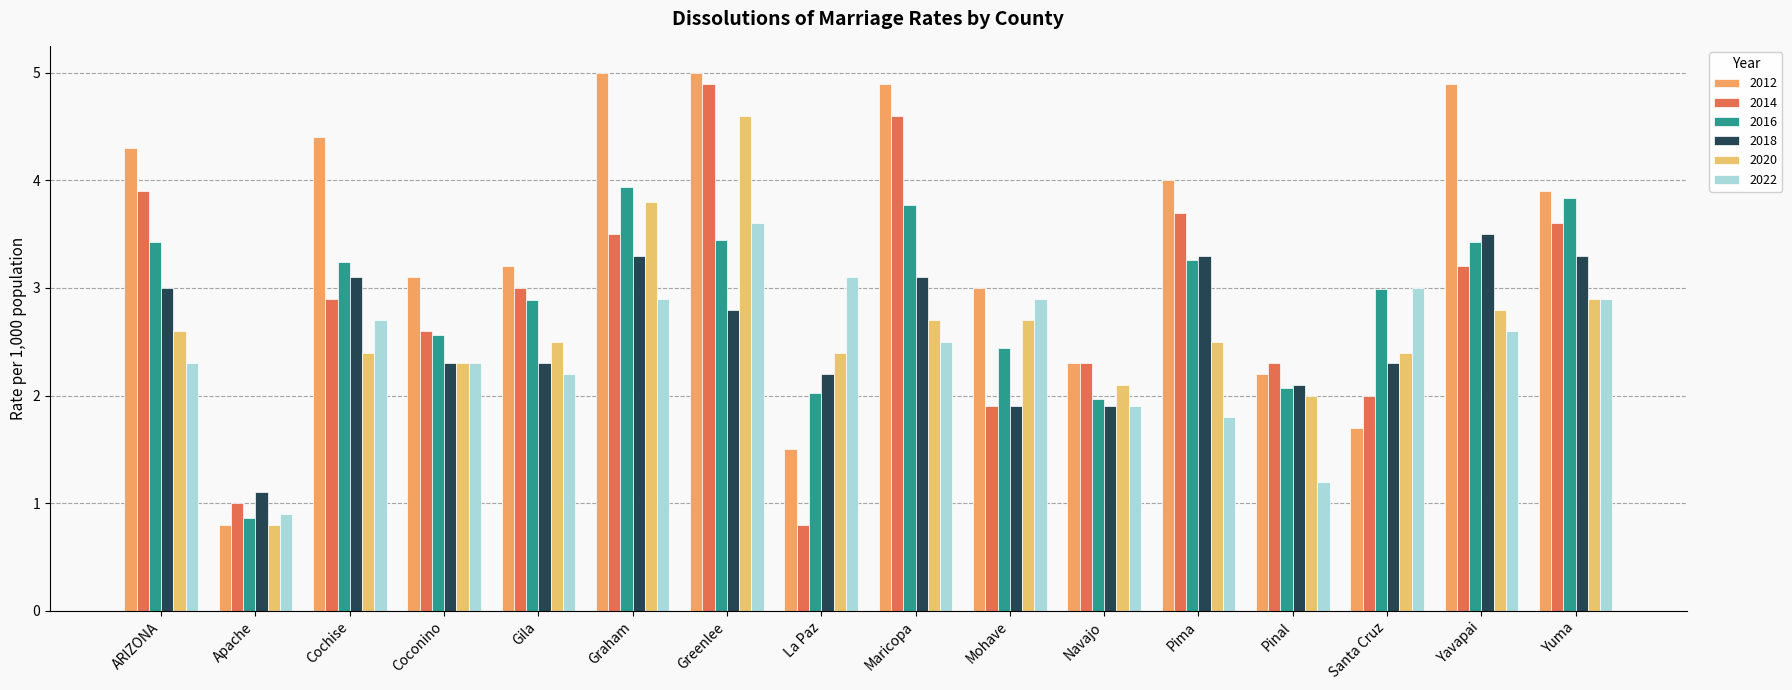

Reading right to left, transcribe all the data shown in this chart.

2012: Yuma=3.9	Yavapai=4.9	Santa Cruz=1.7	Pinal=2.2	Pima=4.0	Navajo=2.3	Mohave=3.0	Maricopa=4.9	La Paz=1.5	Greenlee=5.0	Graham=5.0	Gila=3.2	Coconino=3.1	Cochise=4.4	Apache=0.8	ARIZONA=4.3
2014: Yuma=3.6	Yavapai=3.2	Santa Cruz=2.0	Pinal=2.3	Pima=3.7	Navajo=2.3	Mohave=1.9	Maricopa=4.6	La Paz=0.8	Greenlee=4.9	Graham=3.5	Gila=3.0	Coconino=2.6	Cochise=2.9	Apache=1.0	ARIZONA=3.9
2016: Yuma=3.8	Yavapai=3.4	Santa Cruz=3.0	Pinal=2.1	Pima=3.3	Navajo=2.0	Mohave=2.4	Maricopa=3.8	La Paz=2.0	Greenlee=3.5	Graham=3.9	Gila=2.9	Coconino=2.6	Cochise=3.2	Apache=0.9	ARIZONA=3.4
2018: Yuma=3.3	Yavapai=3.5	Santa Cruz=2.3	Pinal=2.1	Pima=3.3	Navajo=1.9	Mohave=1.9	Maricopa=3.1	La Paz=2.2	Greenlee=2.8	Graham=3.3	Gila=2.3	Coconino=2.3	Cochise=3.1	Apache=1.1	ARIZONA=3.0
2020: Yuma=2.9	Yavapai=2.8	Santa Cruz=2.4	Pinal=2.0	Pima=2.5	Navajo=2.1	Mohave=2.7	Maricopa=2.7	La Paz=2.4	Greenlee=4.6	Graham=3.8	Gila=2.5	Coconino=2.3	Cochise=2.4	Apache=0.8	ARIZONA=2.6
2022: Yuma=2.9	Yavapai=2.6	Santa Cruz=3.0	Pinal=1.2	Pima=1.8	Navajo=1.9	Mohave=2.9	Maricopa=2.5	La Paz=3.1	Greenlee=3.6	Graham=2.9	Gila=2.2	Coconino=2.3	Cochise=2.7	Apache=0.9	ARIZONA=2.3